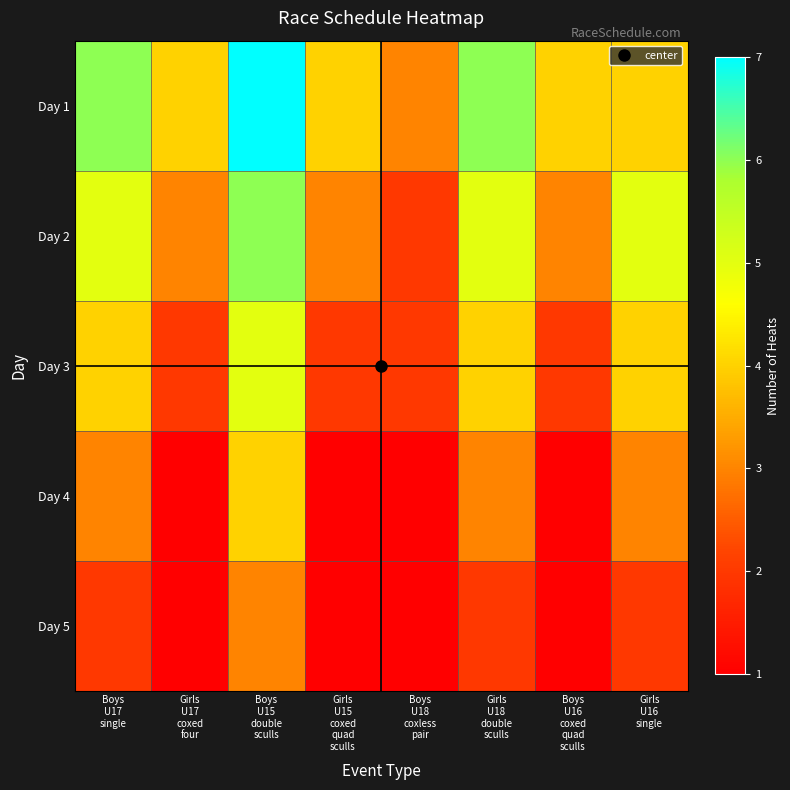

Reading right to left, transcribe all the data shown in this chart.

Day 1: Girls
U16
single=4	Boys
U16
coxed
quad
sculls=4	Girls
U18
double
sculls=6	Boys
U18
coxless
pair=3	Girls
U15
coxed
quad
sculls=4	Boys
U15
double
sculls=7	Girls
U17
coxed
four=4	Boys
U17
single=6
Day 2: Girls
U16
single=5	Boys
U16
coxed
quad
sculls=3	Girls
U18
double
sculls=5	Boys
U18
coxless
pair=2	Girls
U15
coxed
quad
sculls=3	Boys
U15
double
sculls=6	Girls
U17
coxed
four=3	Boys
U17
single=5
Day 3: Girls
U16
single=4	Boys
U16
coxed
quad
sculls=2	Girls
U18
double
sculls=4	Boys
U18
coxless
pair=2	Girls
U15
coxed
quad
sculls=2	Boys
U15
double
sculls=5	Girls
U17
coxed
four=2	Boys
U17
single=4
Day 4: Girls
U16
single=3	Boys
U16
coxed
quad
sculls=1	Girls
U18
double
sculls=3	Boys
U18
coxless
pair=1	Girls
U15
coxed
quad
sculls=1	Boys
U15
double
sculls=4	Girls
U17
coxed
four=1	Boys
U17
single=3
Day 5: Girls
U16
single=2	Boys
U16
coxed
quad
sculls=1	Girls
U18
double
sculls=2	Boys
U18
coxless
pair=1	Girls
U15
coxed
quad
sculls=1	Boys
U15
double
sculls=3	Girls
U17
coxed
four=1	Boys
U17
single=2